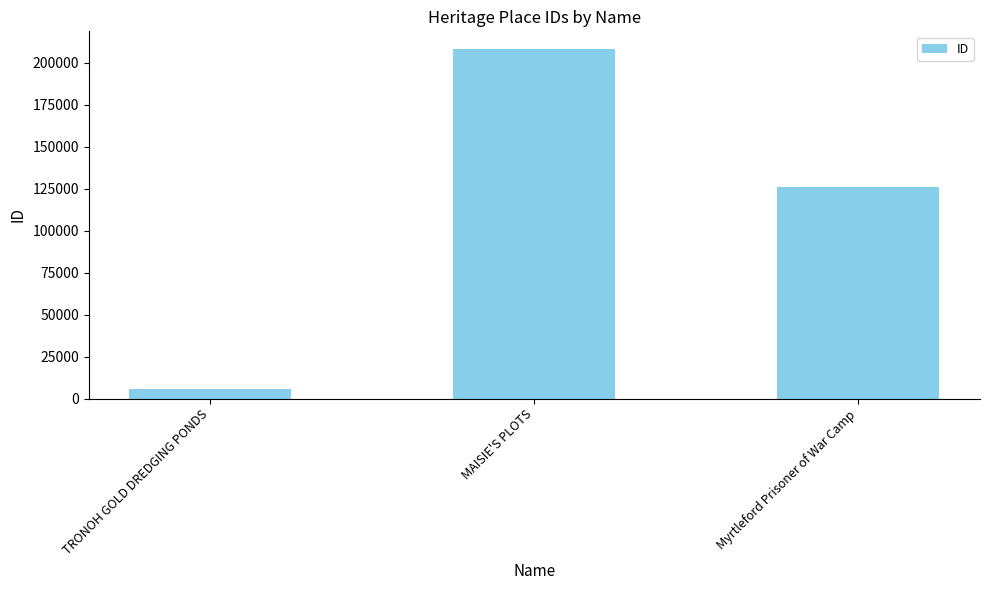

What is the difference between the values at TRONOH GOLD DREDGING PONDS and Myrtleford Prisoner of War Camp?

120647